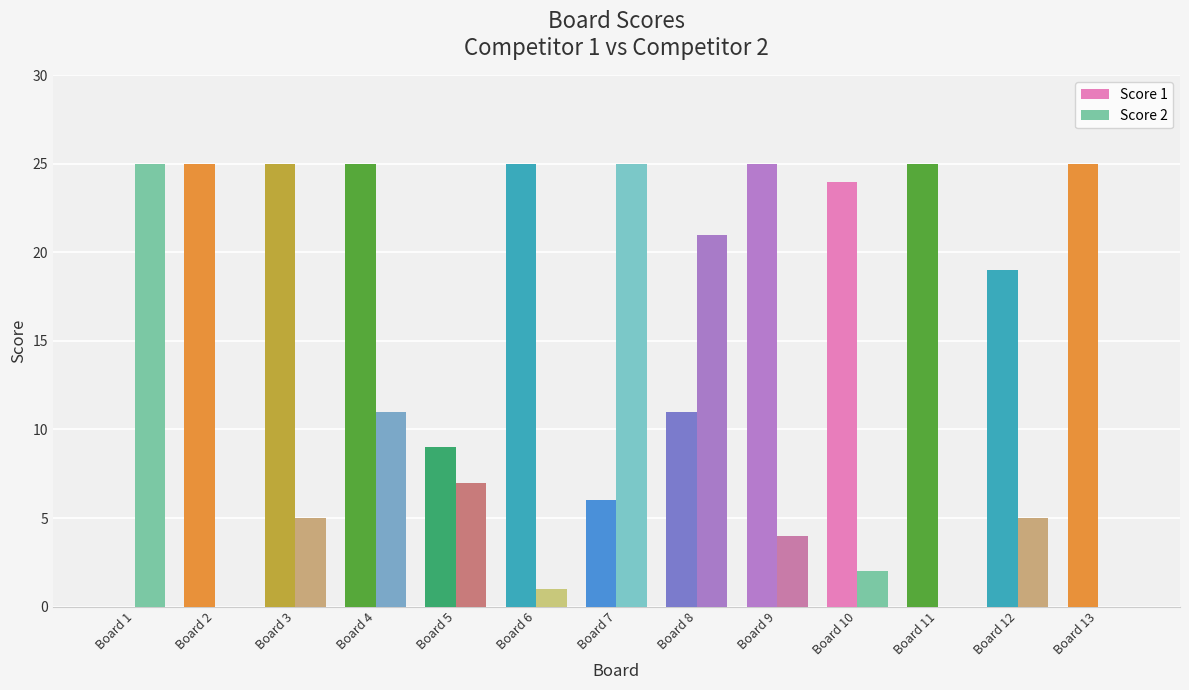

True or false: Score 2 has a value of 2 at Board 6.

False